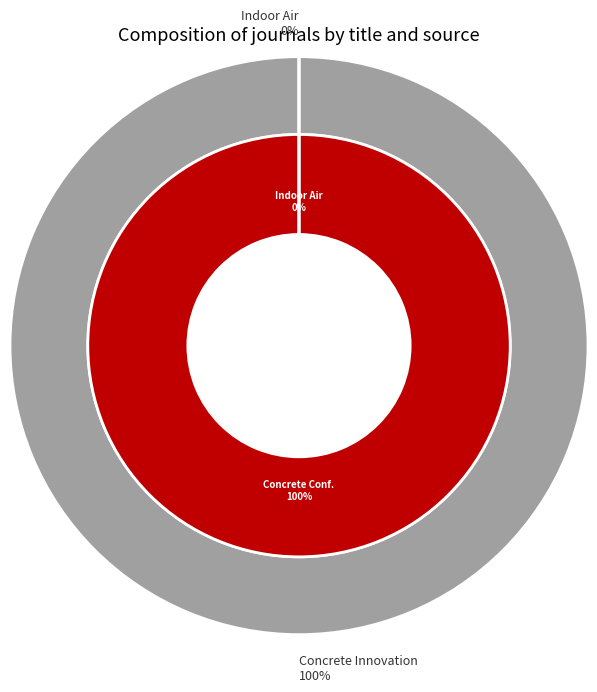

To the nearest percent, what is the combined percentage of Concrete - Innovation and Design and Indoor Air?

100%